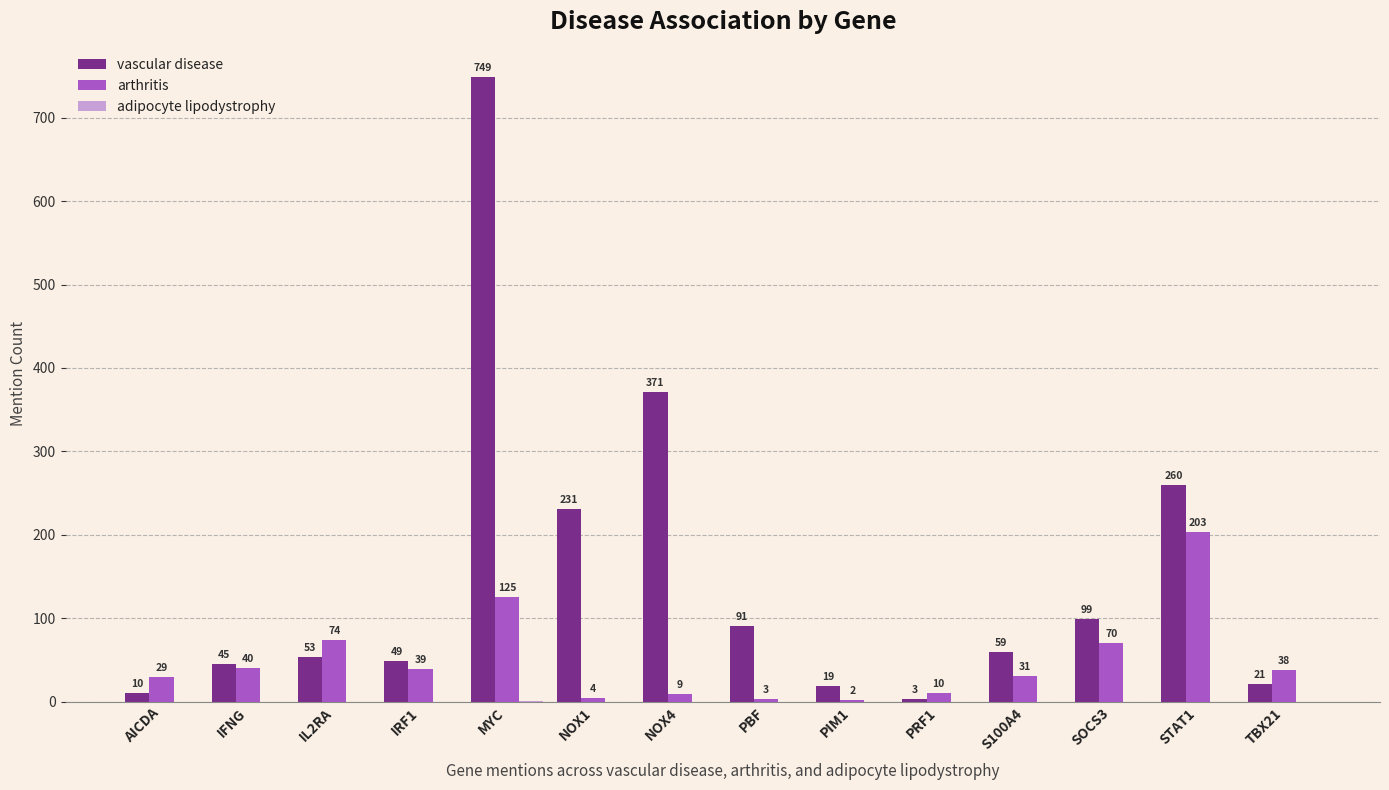

At which category does the chart reach its peak across all series?

MYC